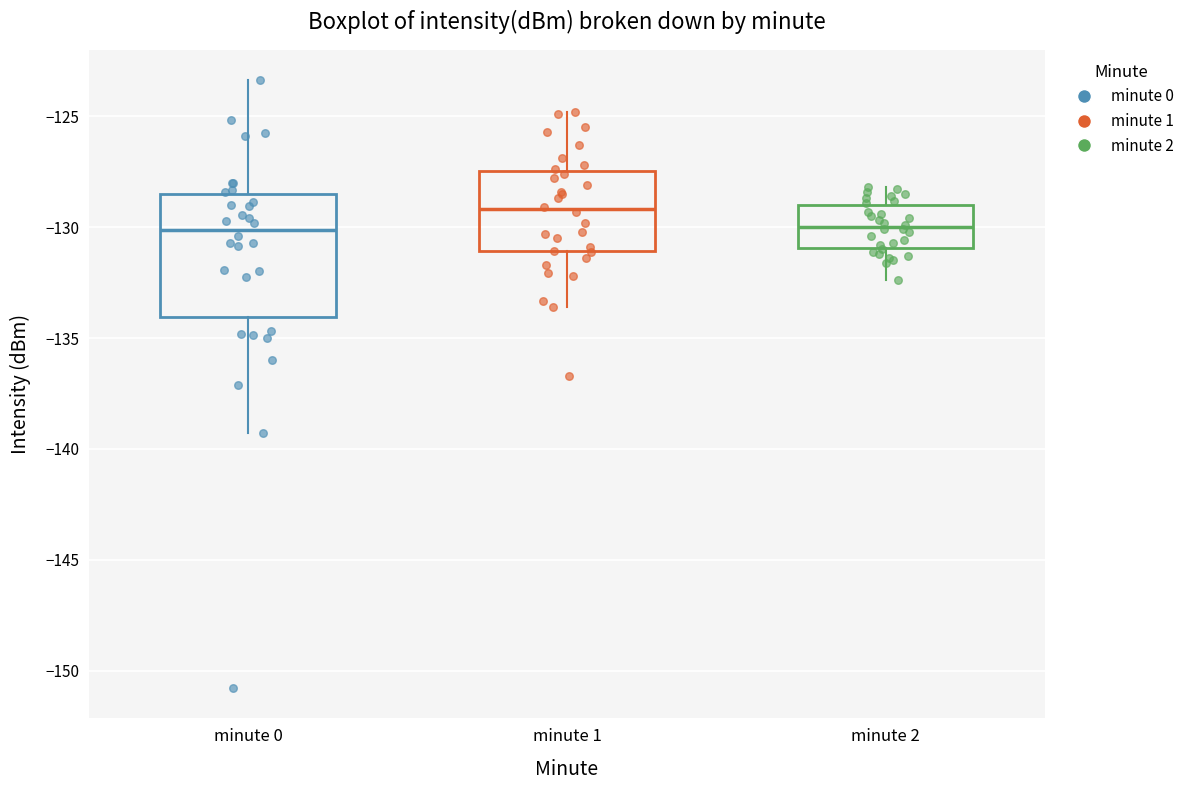

Reading left to right, transcribe this box plot: for each box, give where its median line is, the range the box spans, and where its two whiskers end, as read against the y-axis. The values are not printed on the chart, so give them approximately, as read against the axis.

minute 0: median -130.0, box -134.0 to -128.5, whiskers -139.5 to -123.5
minute 1: median -129.0, box -131.0 to -127.5, whiskers -133.5 to -125.0
minute 2: median -130.0, box -131.0 to -129.0, whiskers -132.5 to -128.0